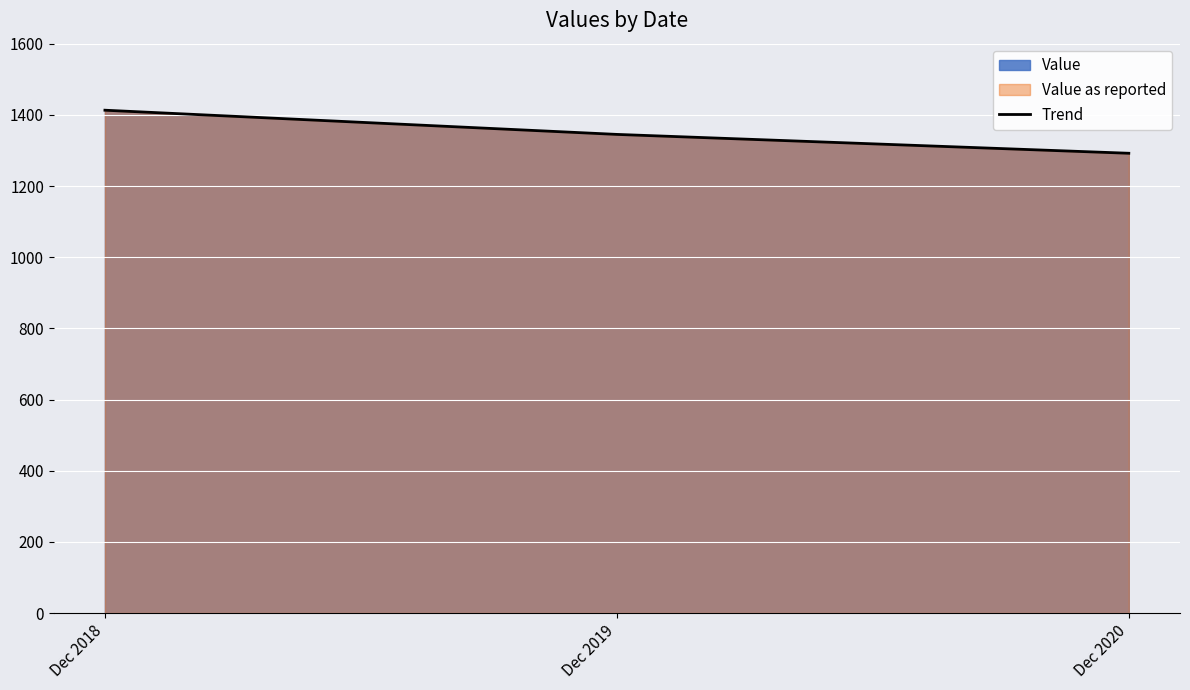

List the labels in order of value, smallest first.

Dec 2020, Dec 2019, Dec 2018